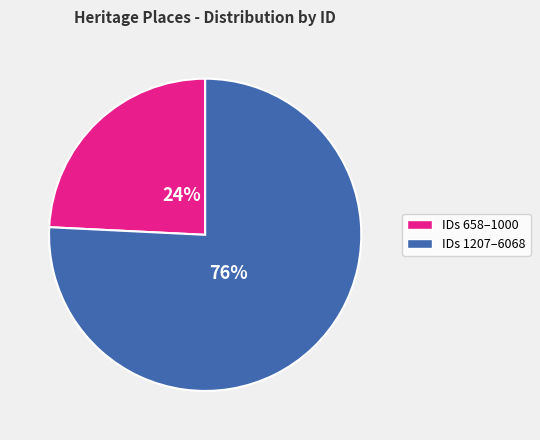

Does any single category account for the majority?

Yes